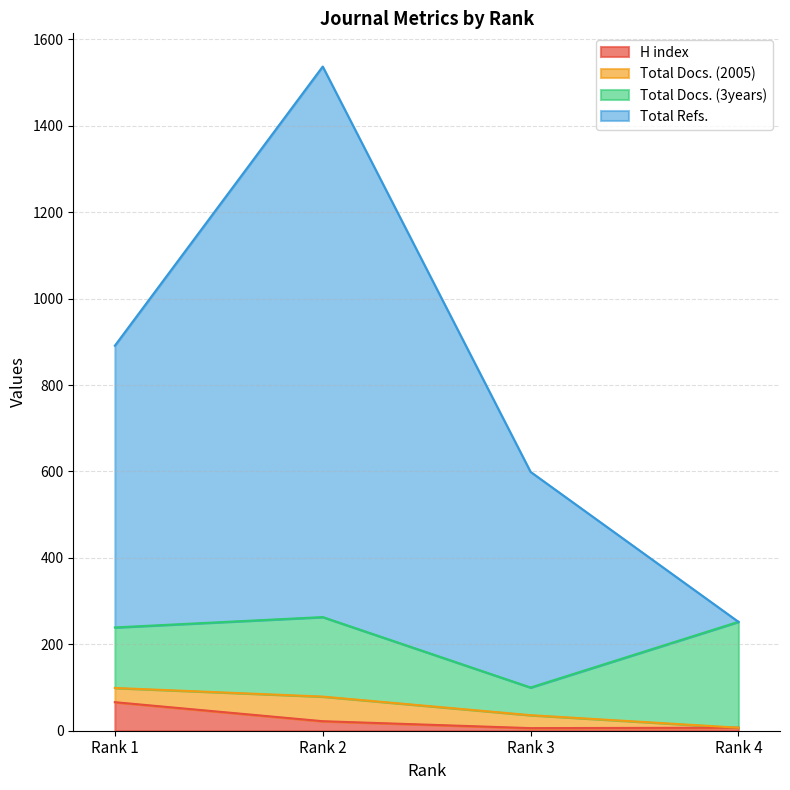

Which category has the highest value in the H index series?

Rank 1